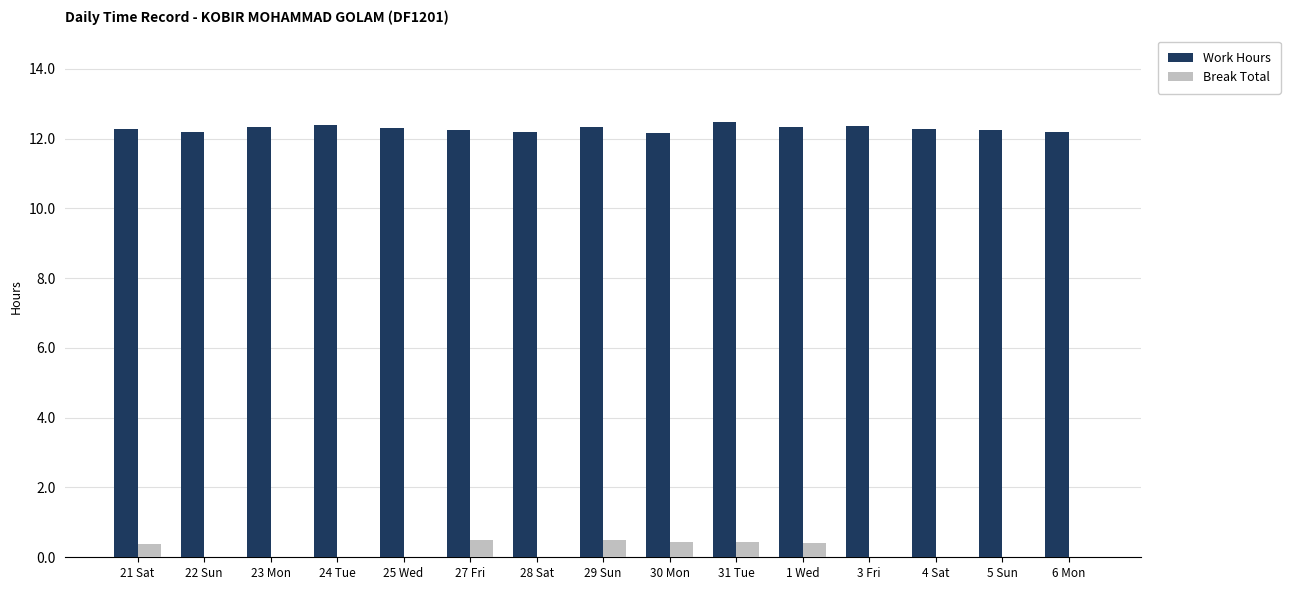

True or false: Work Hours has a value of 4.8 at 5 Sun.

False